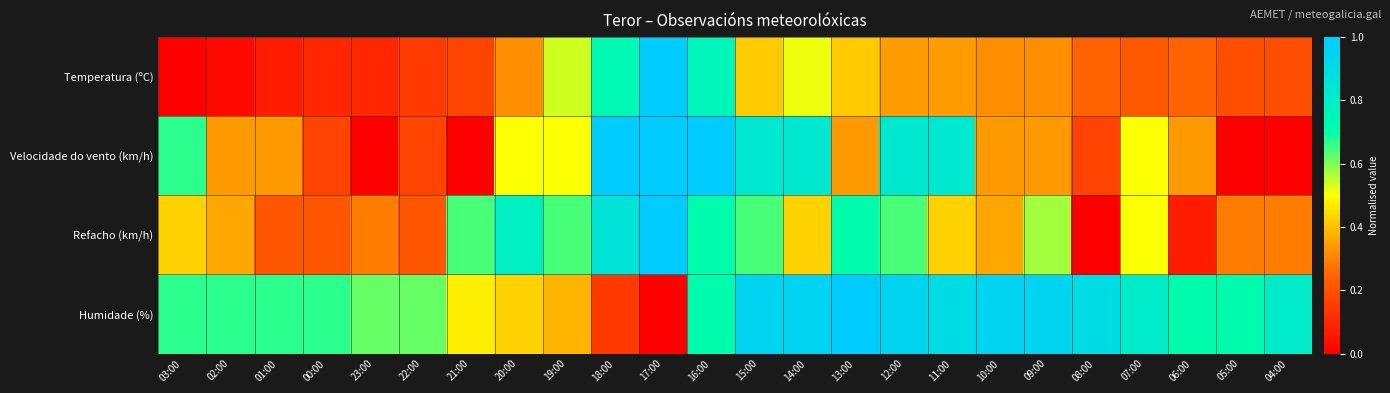

What is the greatest value displayed?

1.0